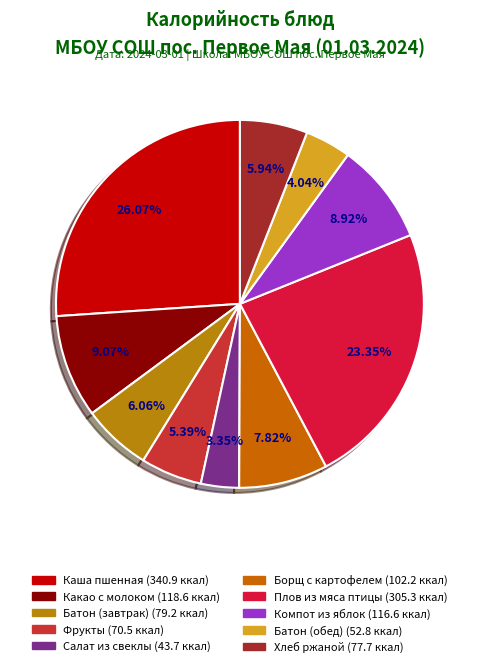

Which slice is the largest?

Каша пшенная